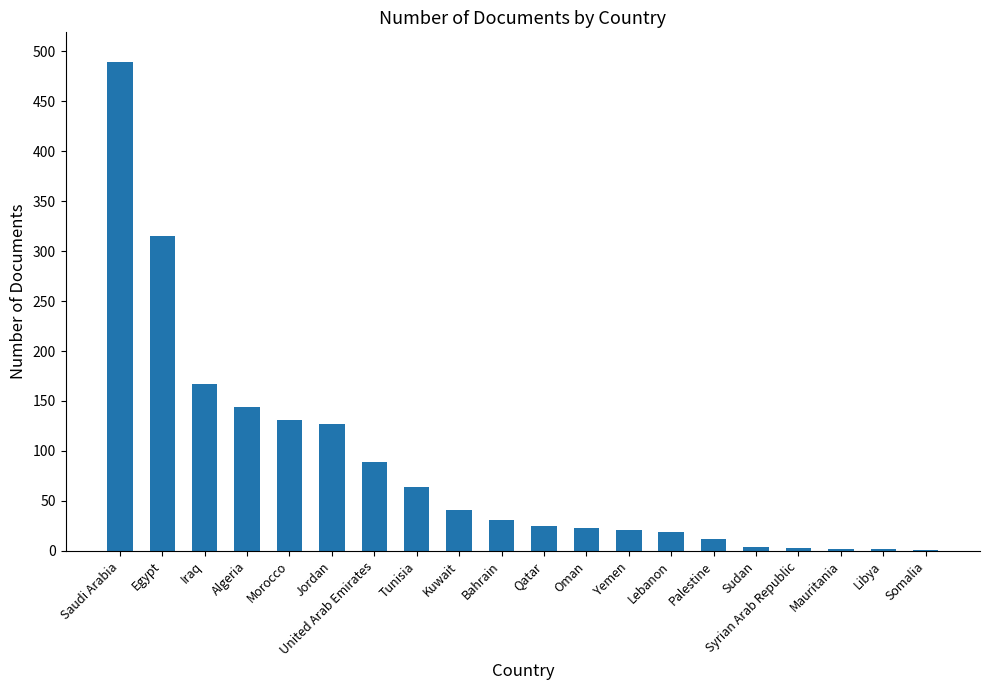

What is the sum of all values?

1710